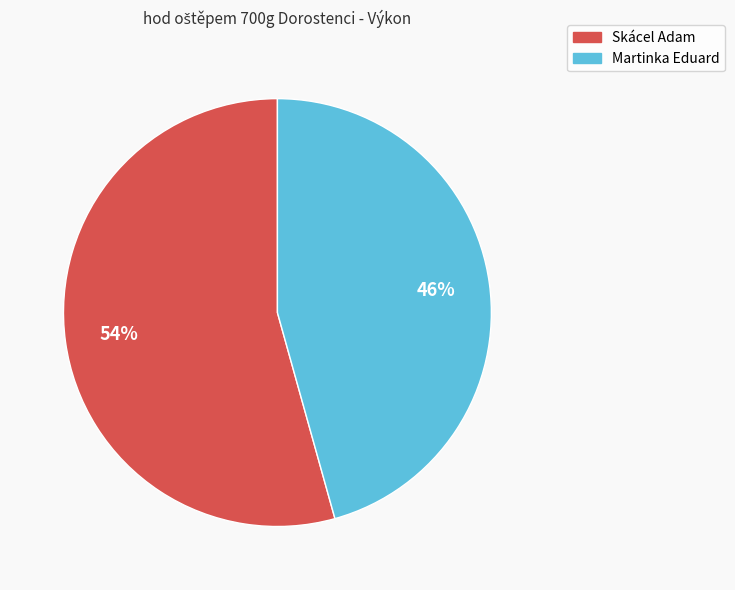

To the nearest percent, what is the combined percentage of Skácel Adam and Martinka Eduard?

100%